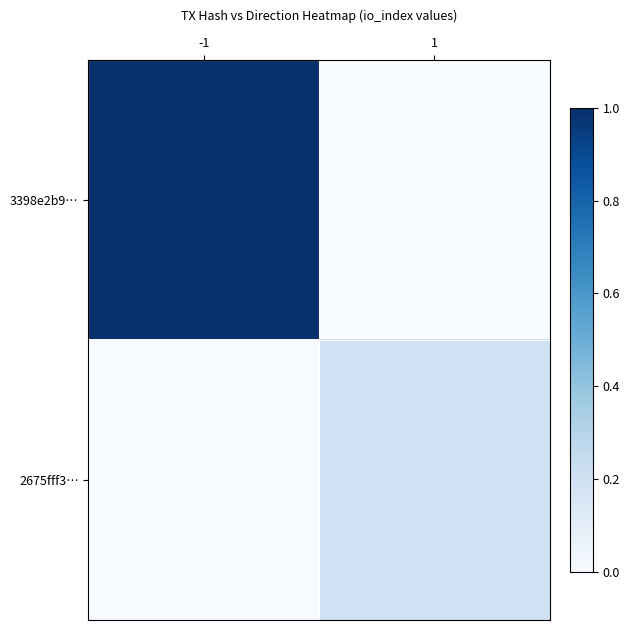

What is the sum of the 2675fff3… values at 1 and -1?

0.2